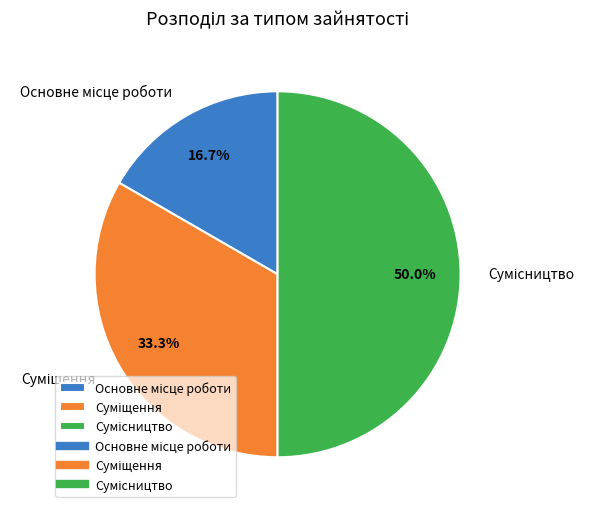

Count the number of slices in the pie.

3